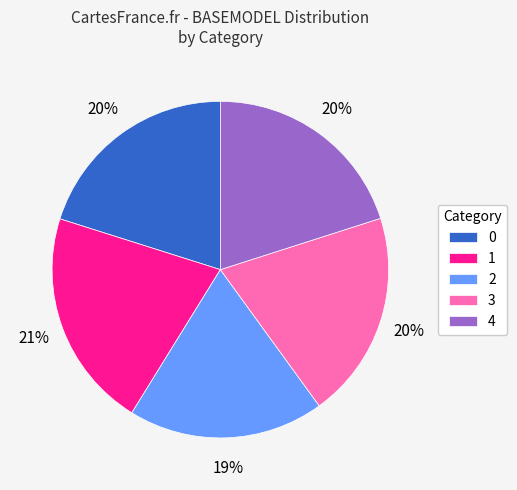

The 2 slice represents 19% of the pie. True or false?

True